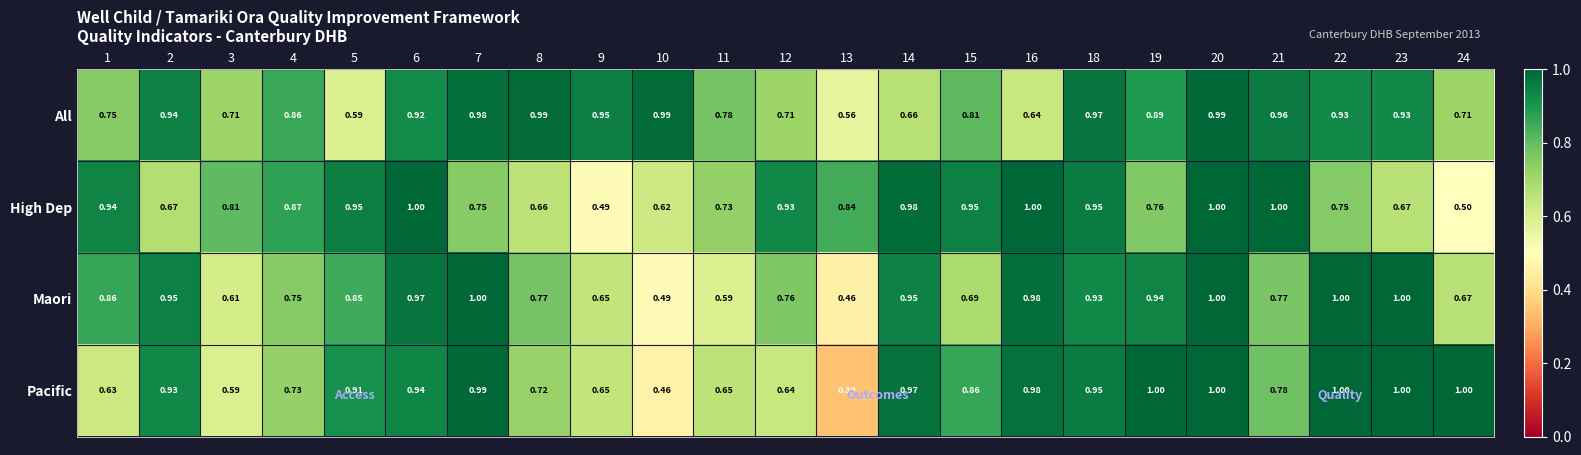

At 21, list the series in order from largest to smallest.

High Dep, All, Pacific, Maori